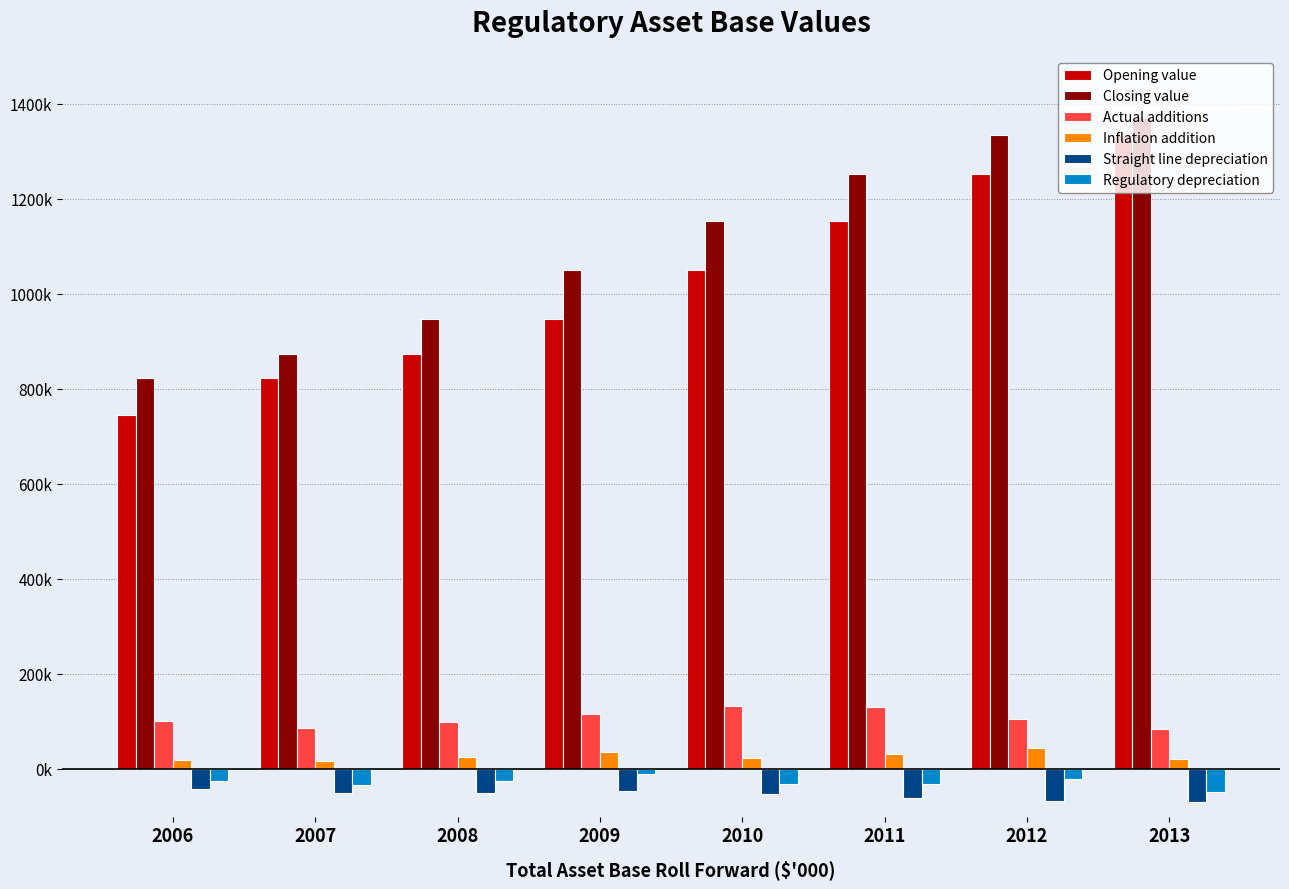

At which label does Regulatory depreciation first exceed -25696?

2006